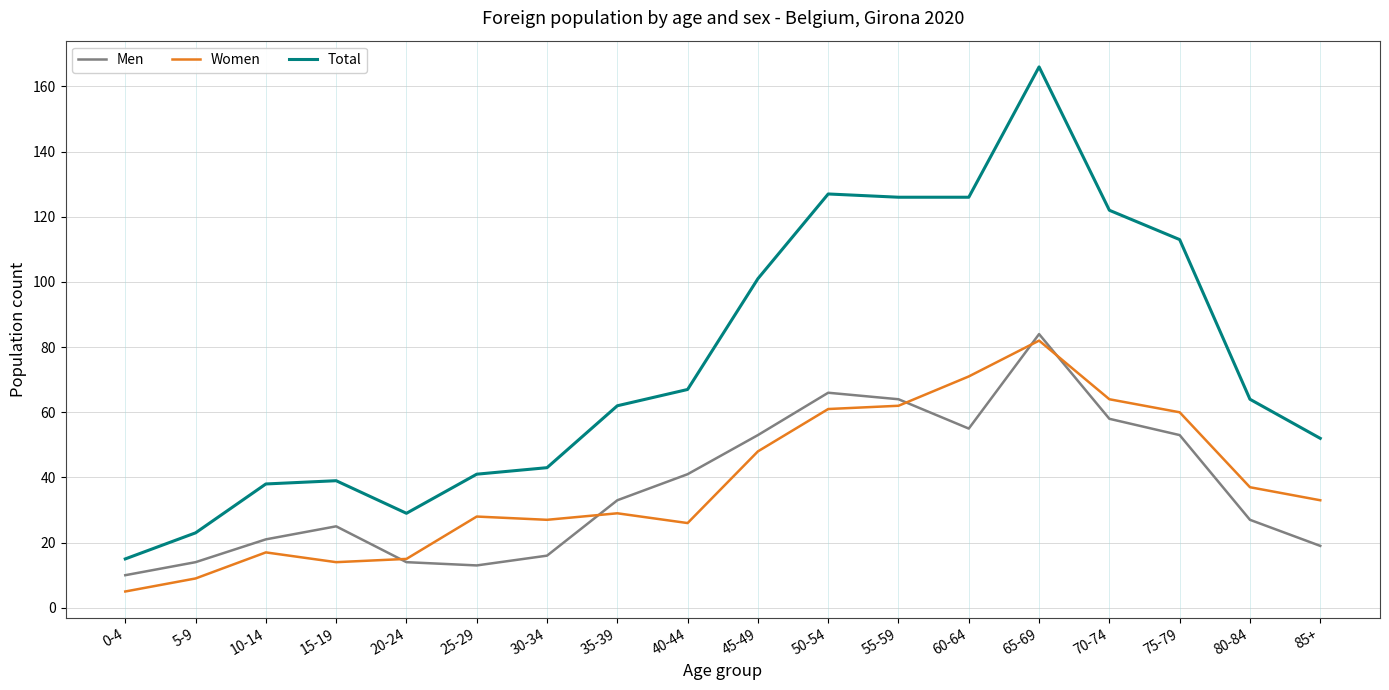

Where does the Total series first go above 64?

40-44